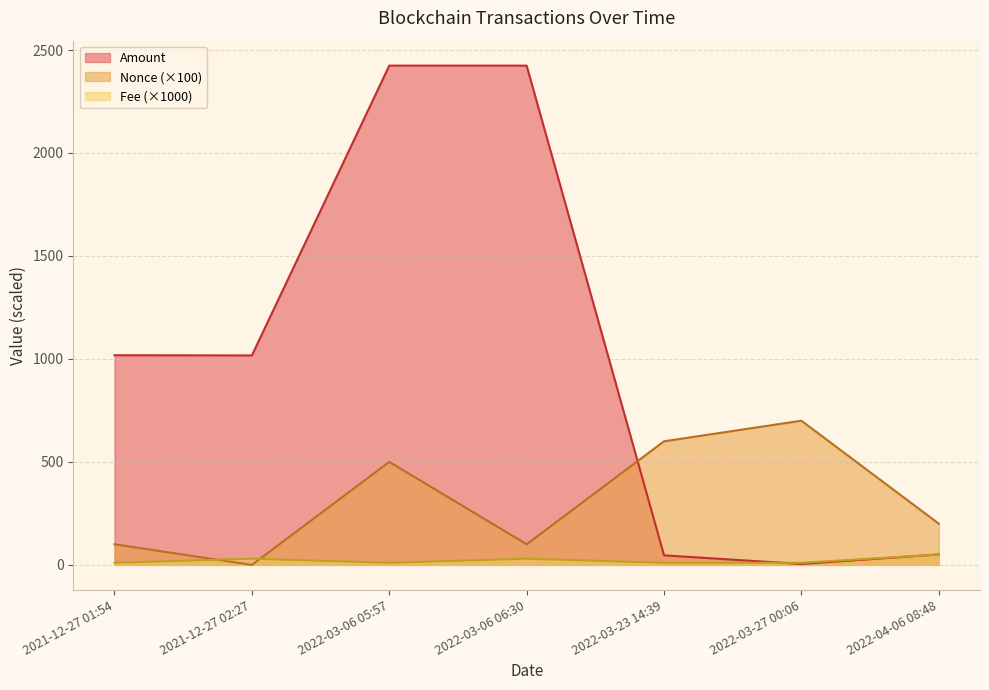

True or false: Nonce has more than 2 points higher than both neighbors.

False